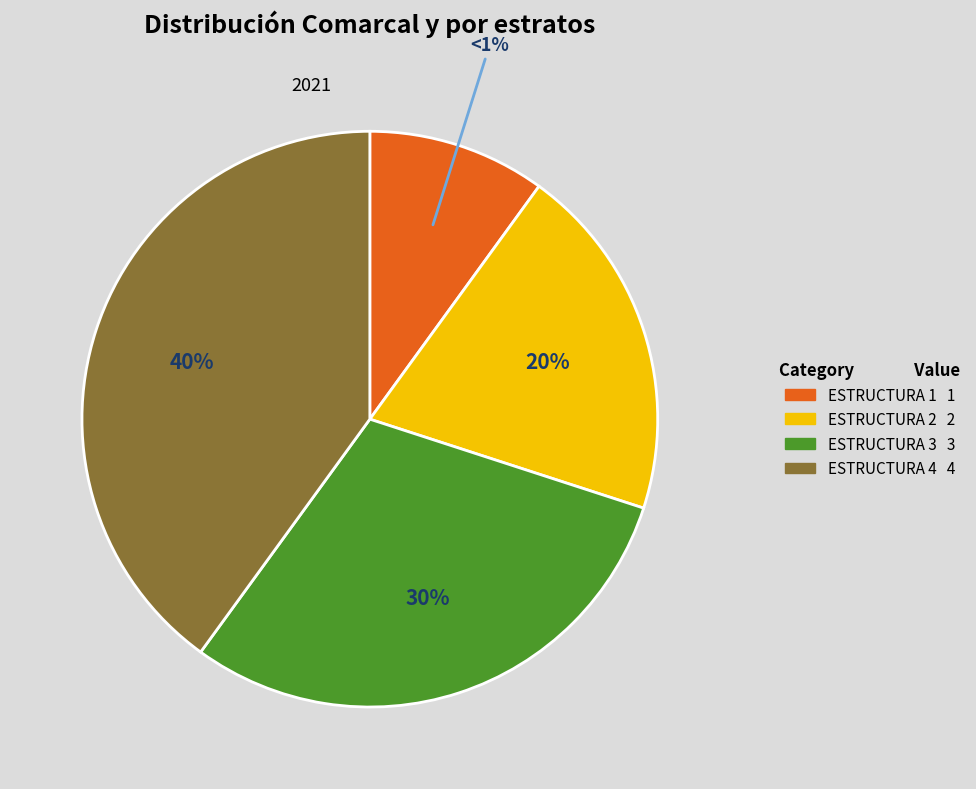

To the nearest percent, what portion does ESTRUCTURA PRODUCTIVA DE LAS EXPLOTACIONES 4 represent?

40%